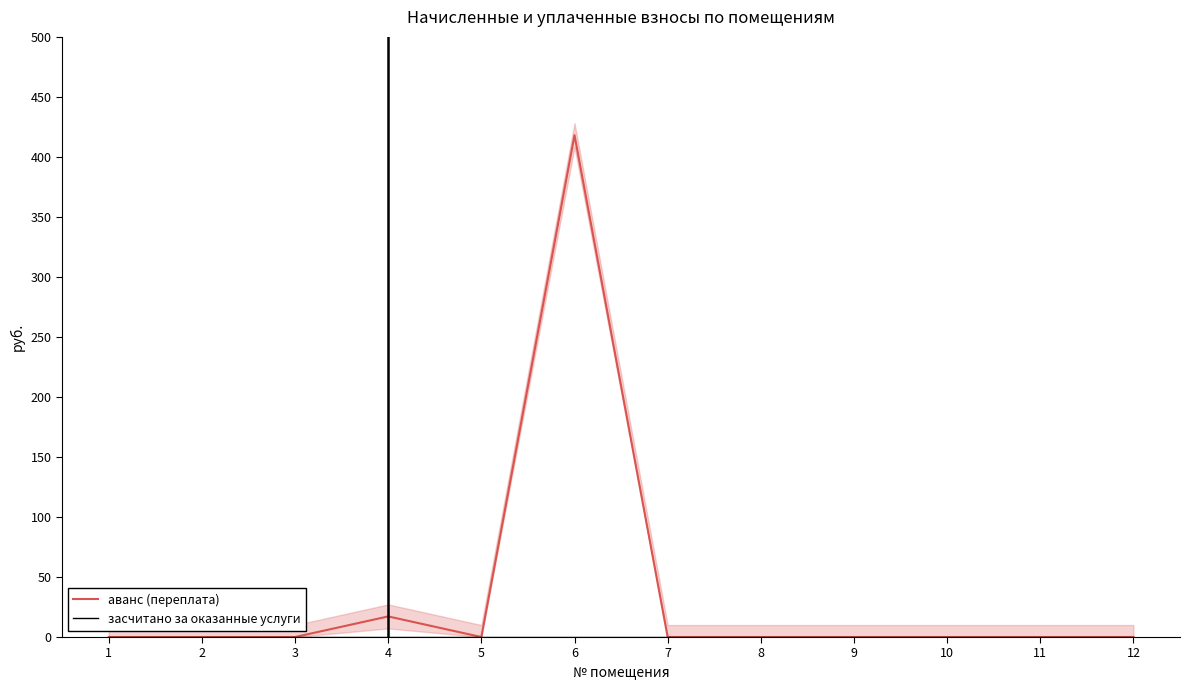

The аванс (переплата) series shows 0.0 at 1. True or false?

True